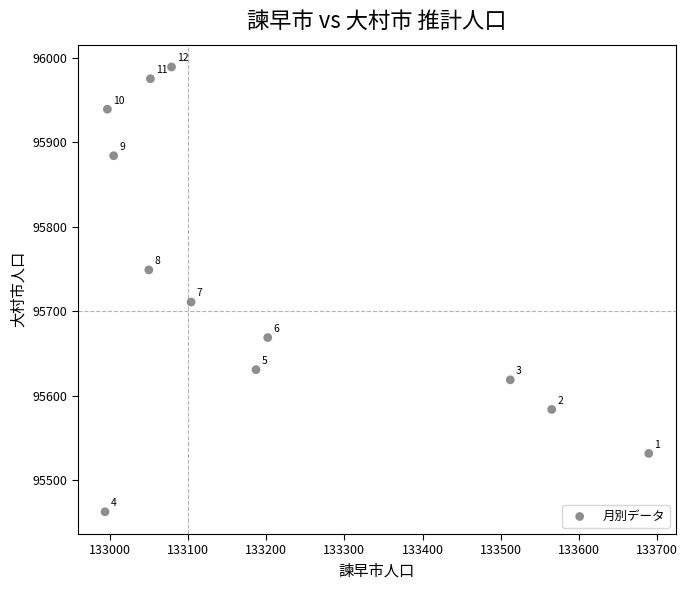

What Y value in the scatter plot is closest to 95726?

95711